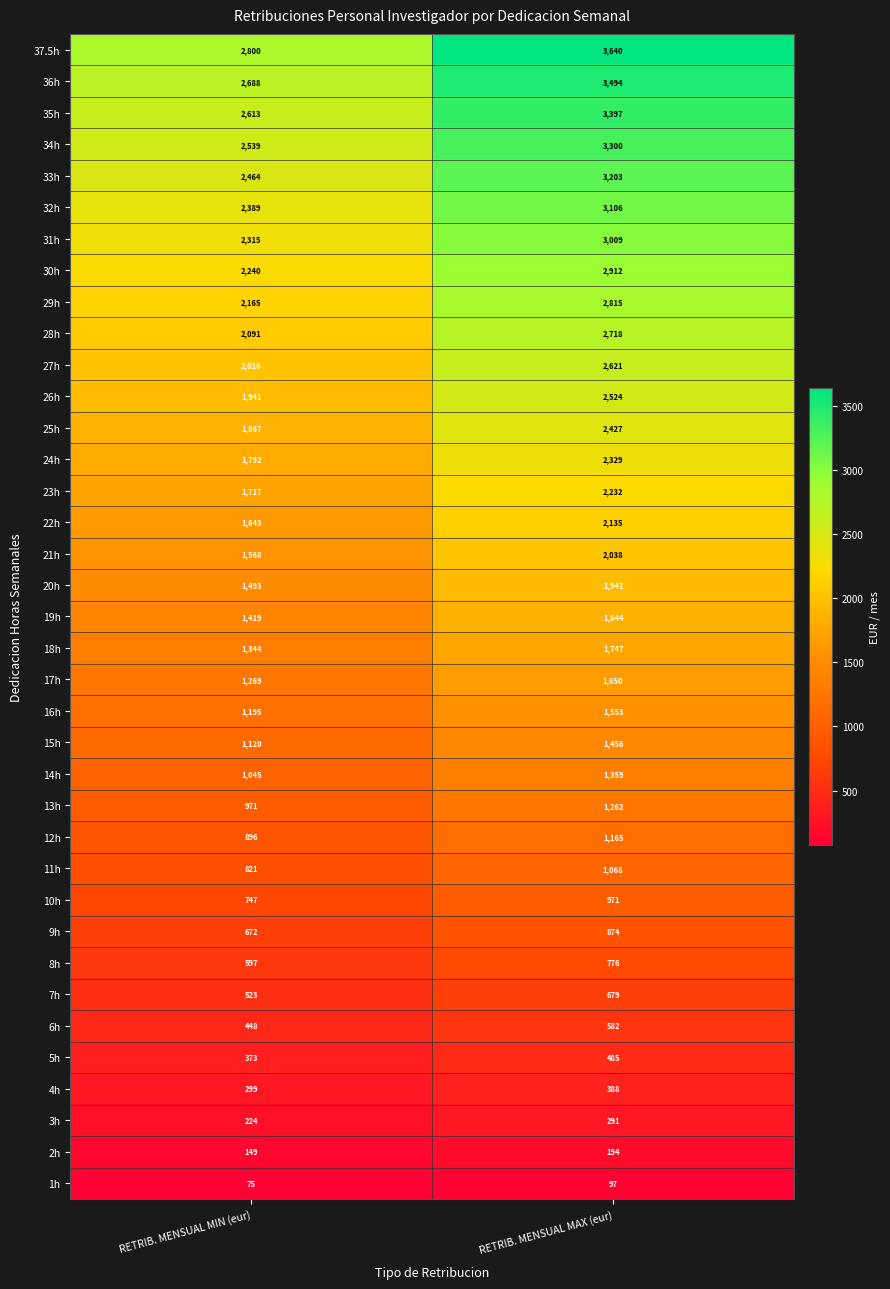

How many data points in 8h are less than 776?

1